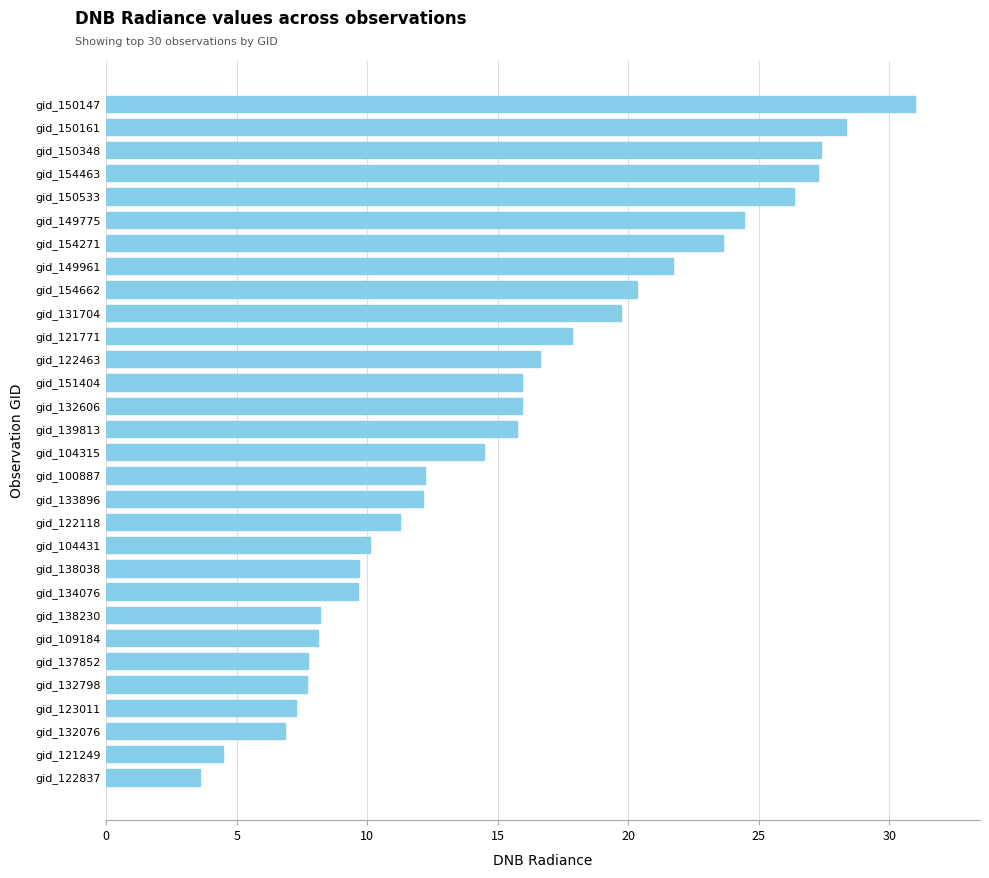

Approximately how many times larger is the value at gid_137852 compared to gid_104315?

0.5